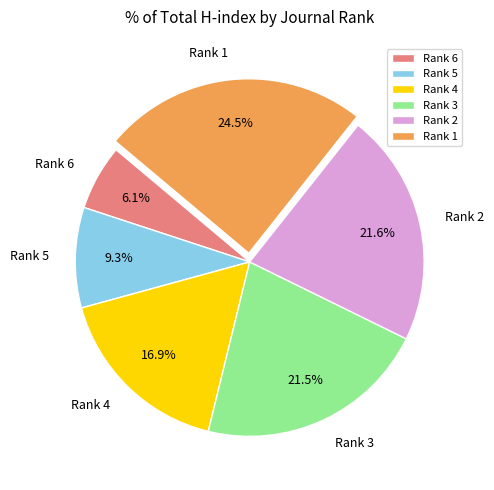

What percentage is NOT represented by Rank 4?

83.1%